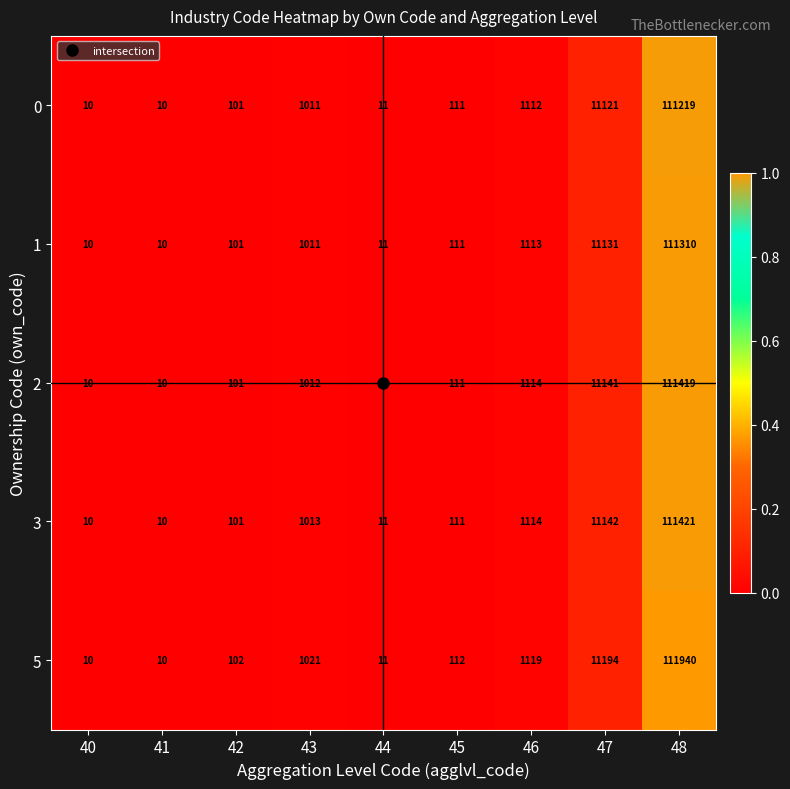

True or false: 2 has a value of 11141 at 47.

True